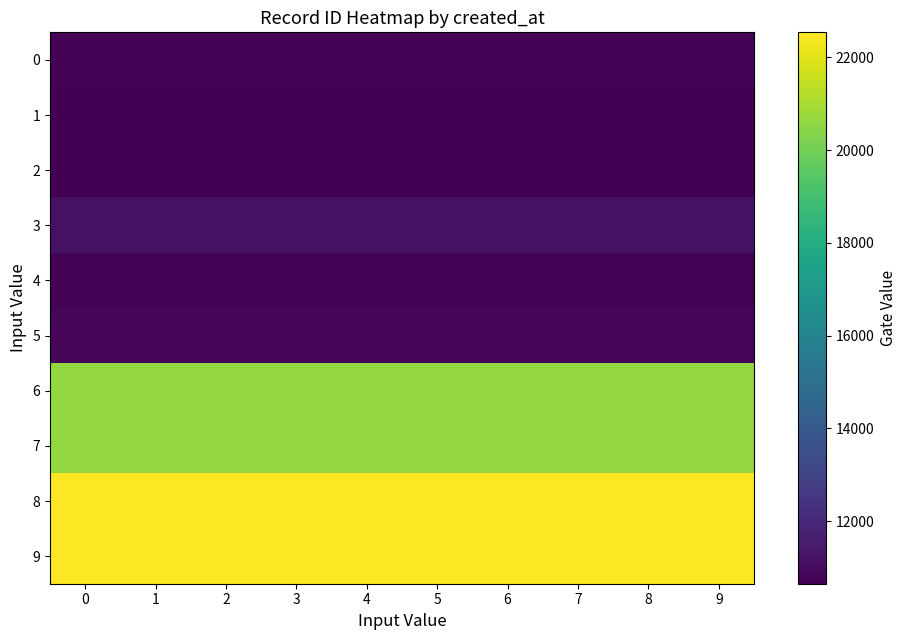

Reading right to left, transcribe all the data shown in this chart.

0: 9=10741.2	8=10741.2	7=10741.1	6=10741.1	5=10741.0	4=10741.0	3=10740.9	2=10740.9	1=10740.8	0=10740.8
1: 9=10689.2	8=10689.2	7=10689.1	6=10689.1	5=10689.0	4=10689.0	3=10688.9	2=10688.9	1=10688.8	0=10688.8
2: 9=10648.2	8=10648.2	7=10648.1	6=10648.1	5=10648.0	4=10648.0	3=10647.9	2=10647.9	1=10647.8	0=10647.8
3: 9=11171.3	8=11171.2	7=11171.1	6=11171.1	5=11171.0	4=11171.0	3=11170.9	2=11170.9	1=11170.8	0=11170.7
4: 9=10720.2	8=10720.2	7=10720.1	6=10720.1	5=10720.0	4=10720.0	3=10719.9	2=10719.9	1=10719.8	0=10719.8
5: 9=10819.2	8=10819.2	7=10819.1	6=10819.1	5=10819.0	4=10819.0	3=10818.9	2=10818.9	1=10818.8	0=10818.8
6: 9=20600.5	8=20600.4	7=20600.3	6=20600.2	5=20600.1	4=20599.9	3=20599.8	2=20599.7	1=20599.6	0=20599.5
7: 9=20601.5	8=20601.4	7=20601.3	6=20601.2	5=20601.1	4=20600.9	3=20600.8	2=20600.7	1=20600.6	0=20600.5
8: 9=22541.5	8=22541.4	7=22541.3	6=22541.2	5=22541.1	4=22540.9	3=22540.8	2=22540.7	1=22540.6	0=22540.5
9: 9=22542.5	8=22542.4	7=22542.3	6=22542.2	5=22542.1	4=22541.9	3=22541.8	2=22541.7	1=22541.6	0=22541.5